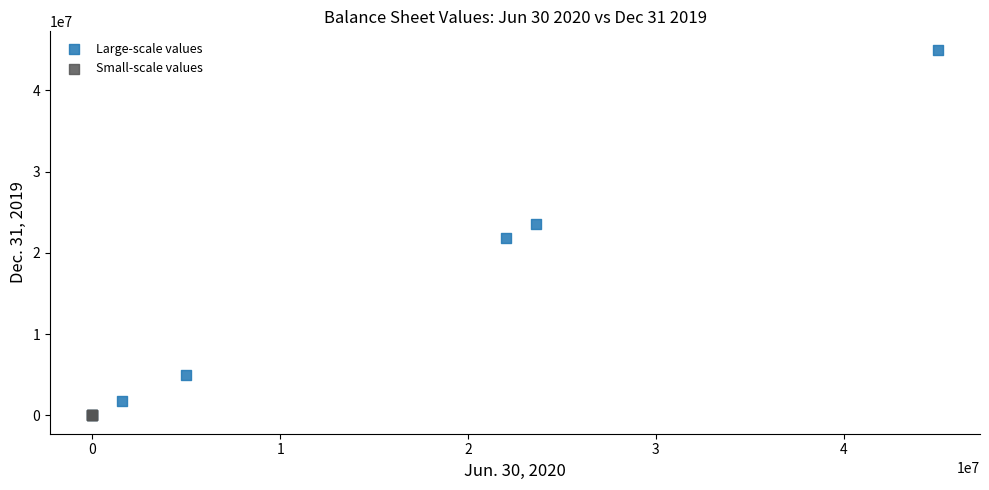

Which series has the widest spread of Y values?

Large-scale values